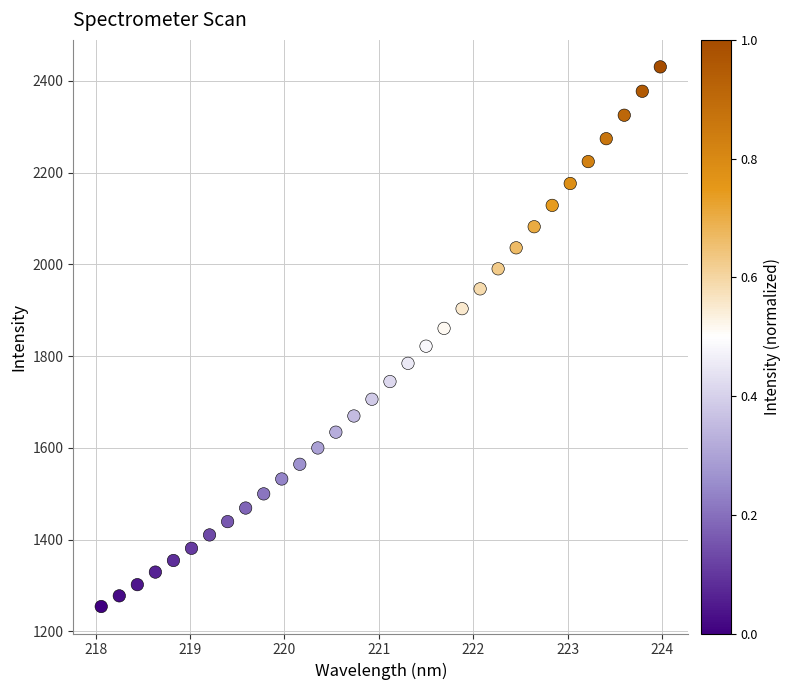

What is the range of Y values (max minus min)?

1176.7